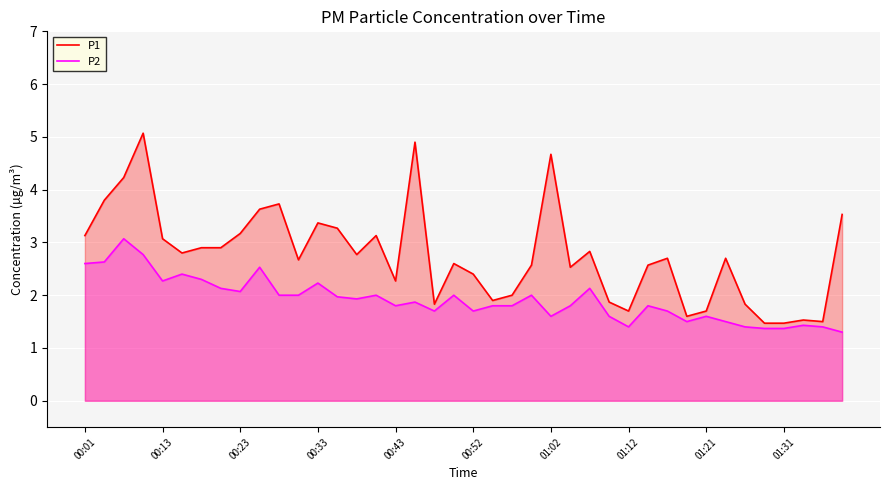

The P2 series shows 2.8 at 01:21. True or false?

False